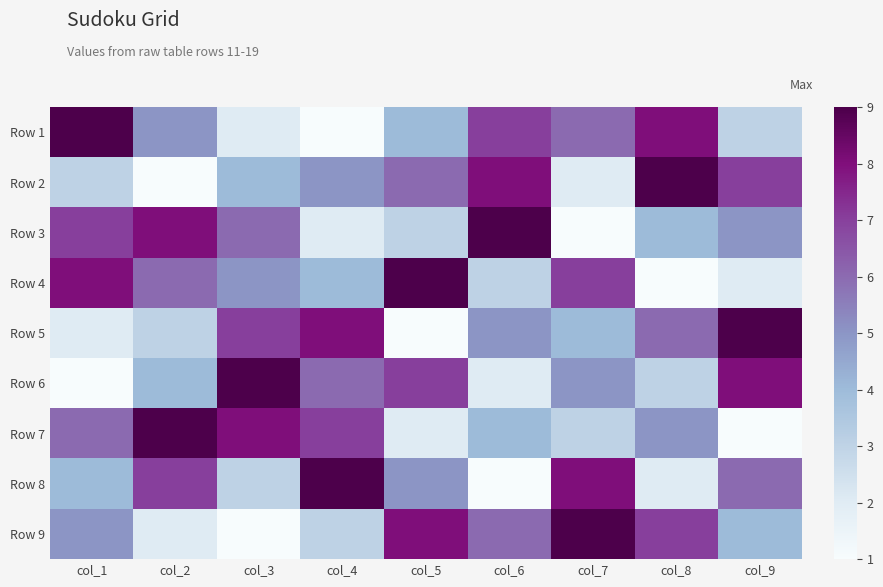

What is the difference between the highest and lowest values at col_6?

8